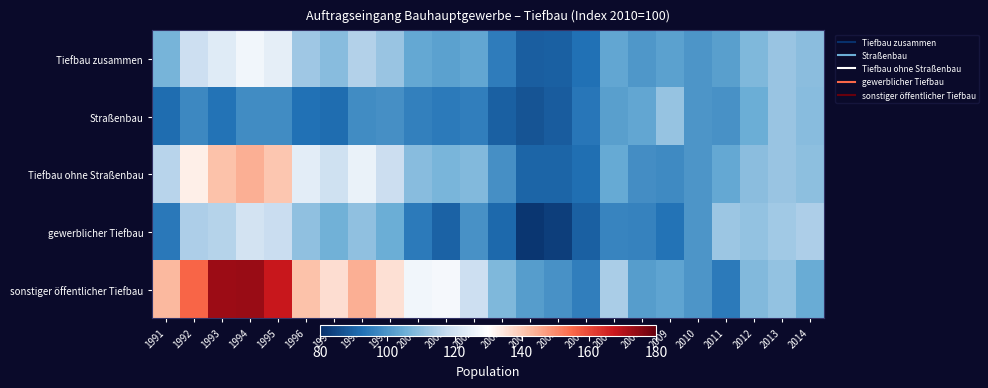

Which has a higher value, 2007 or 1999?

1999